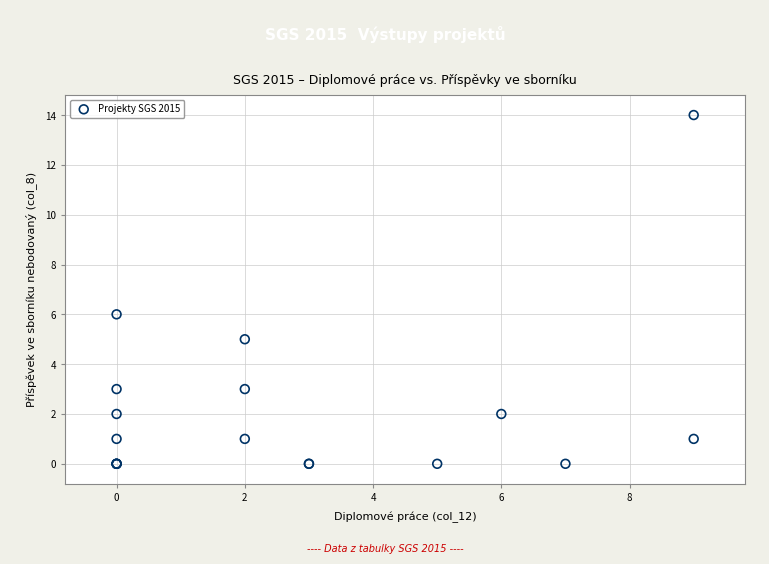

What Y value in the scatter plot is closest to 7?

6